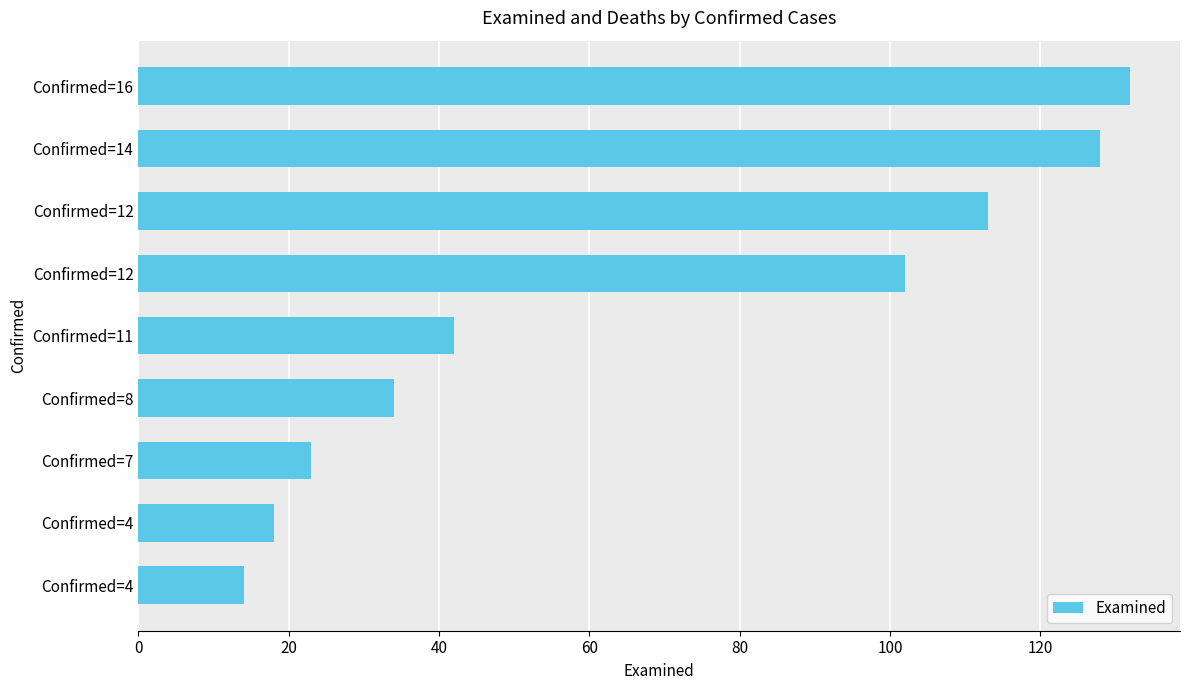

How many data points are less than 42?

4